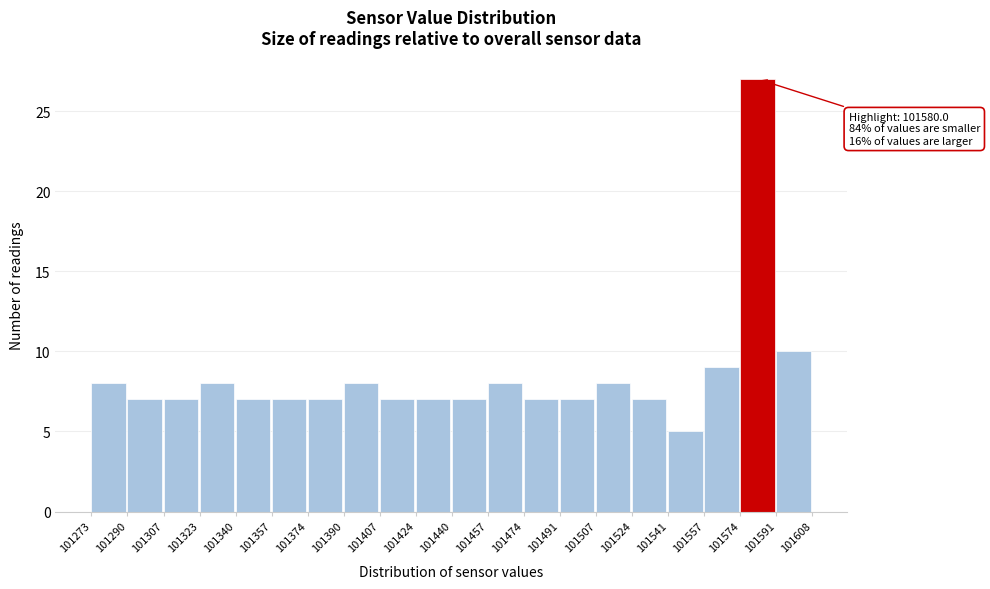

Which range on the x-axis has the tallest bar?

101574 to 101591